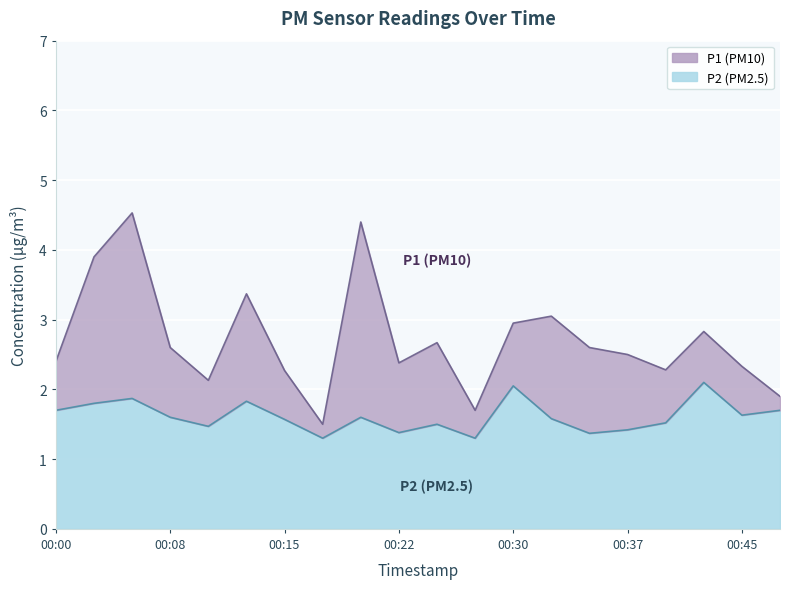

At which category does P2 reach its first local peak?

00:05